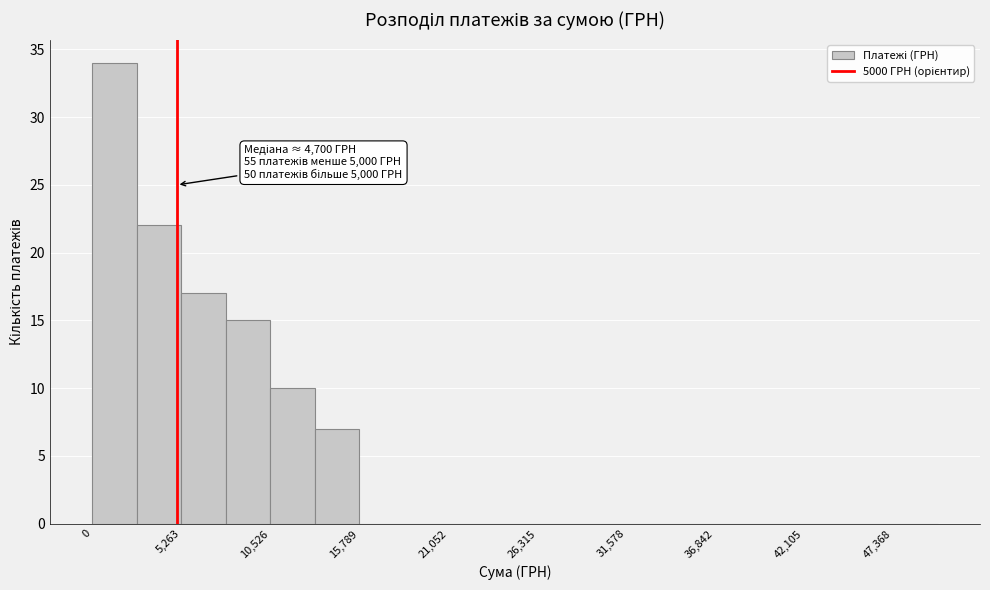

Read against the x-axis, roughly where is the centre of the tallest bar?

1000